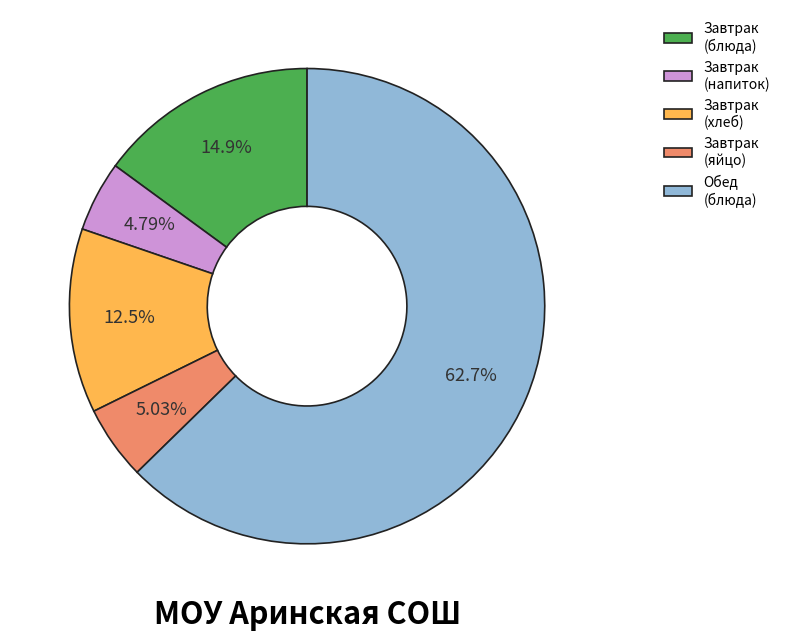

Do Завтрак (хлеб) and Обед (блюда) together represent more than half of the pie?

Yes